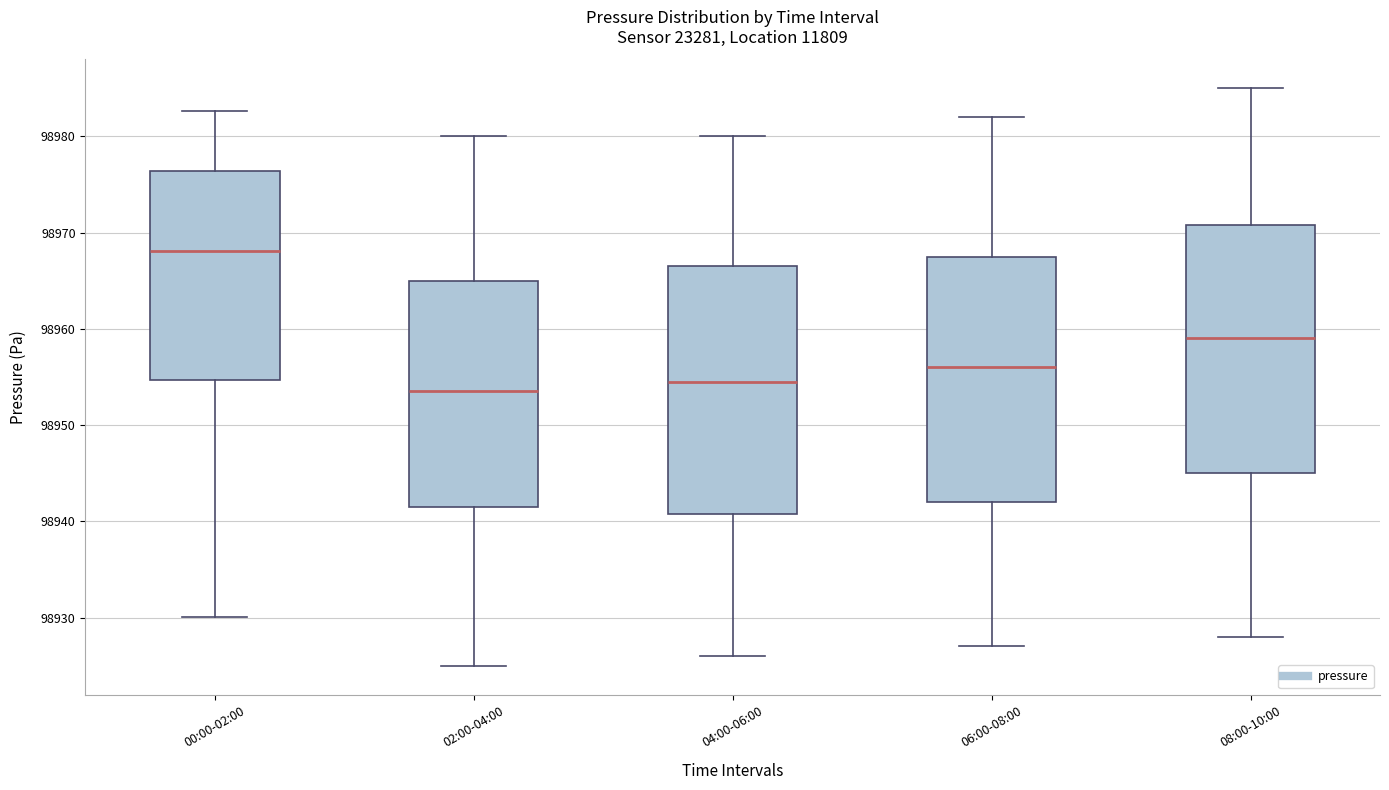

Where does the upper whisker of the box for 04:00-06:00 end on the y-axis? The values are not printed on the chart, so give them approximately, as read against the axis.

98980